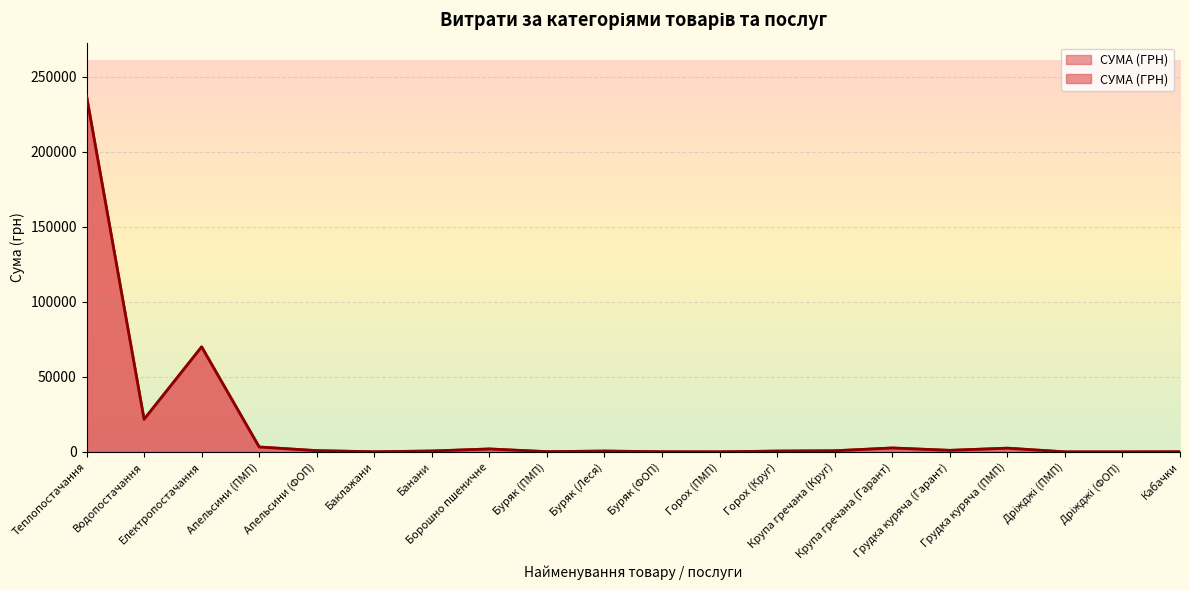

How many points are higher than both their immediate neighbors (excluding endpoints)?

5